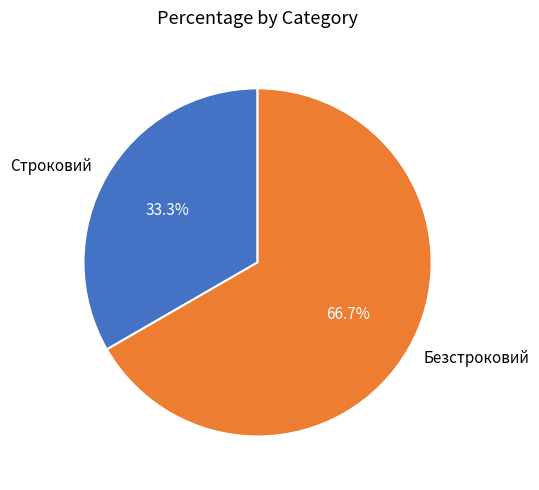

To the nearest percent, what percentage of the pie is Строковий?

33%